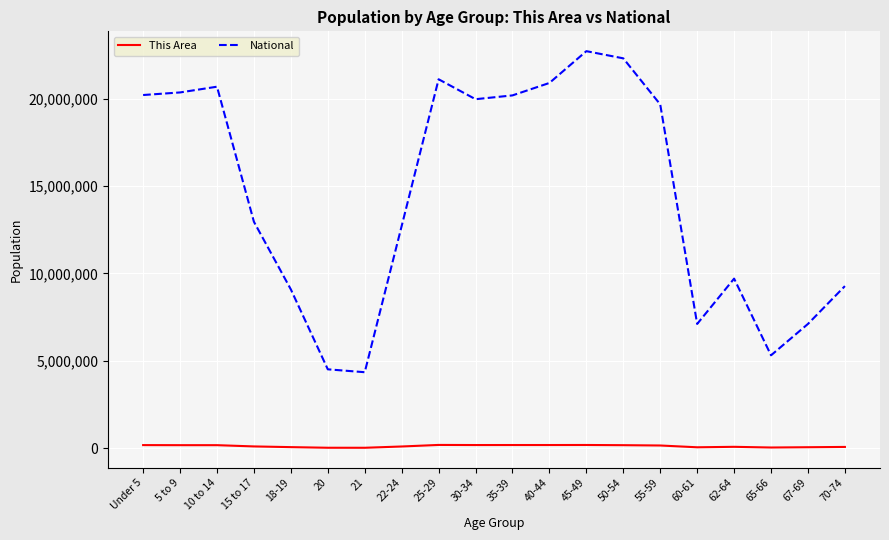

True or false: This Area and National cross at least once.

False